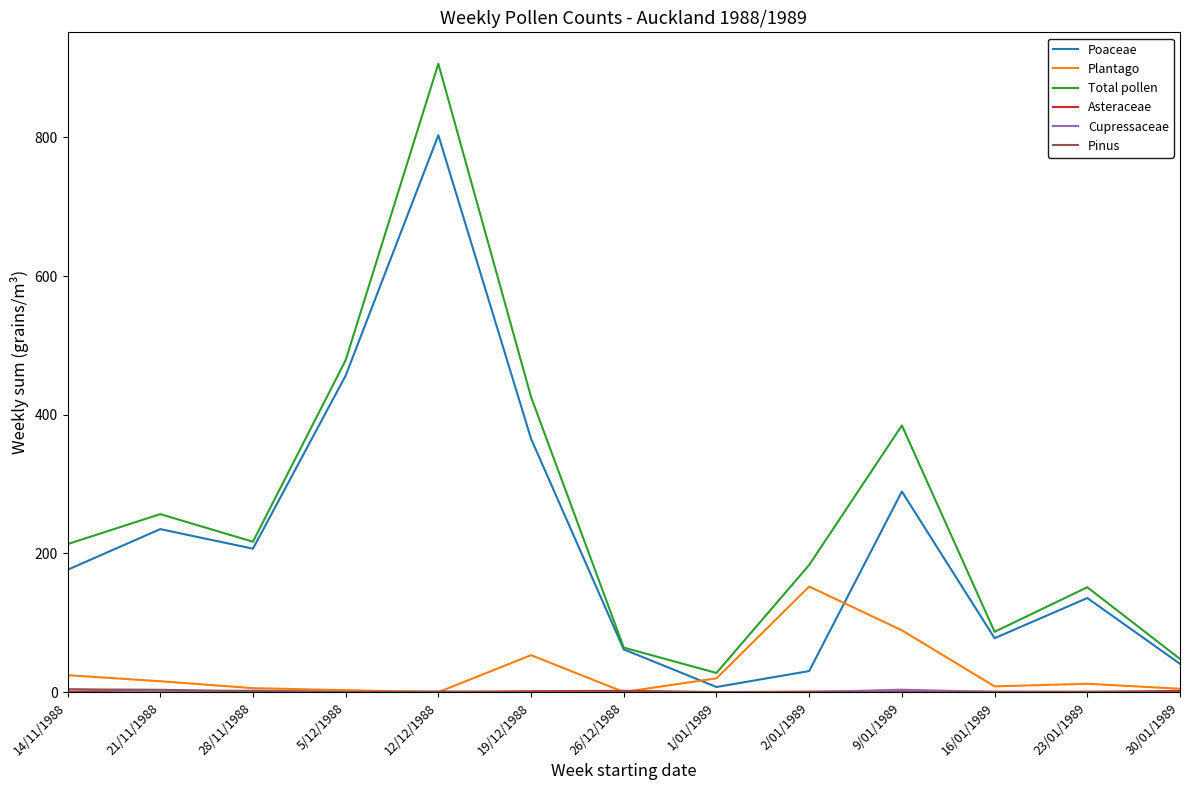

At which category is the sum across all series the highest?

12/12/1988